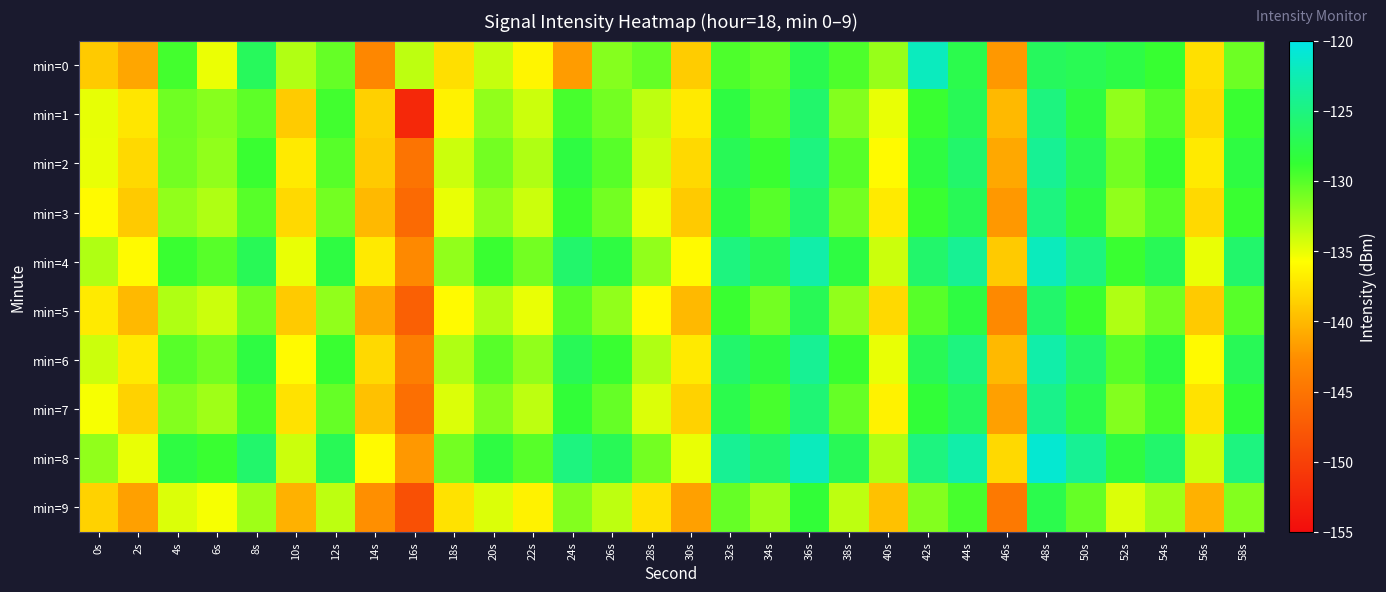

At how many categories does at least one series exceed -138?

29